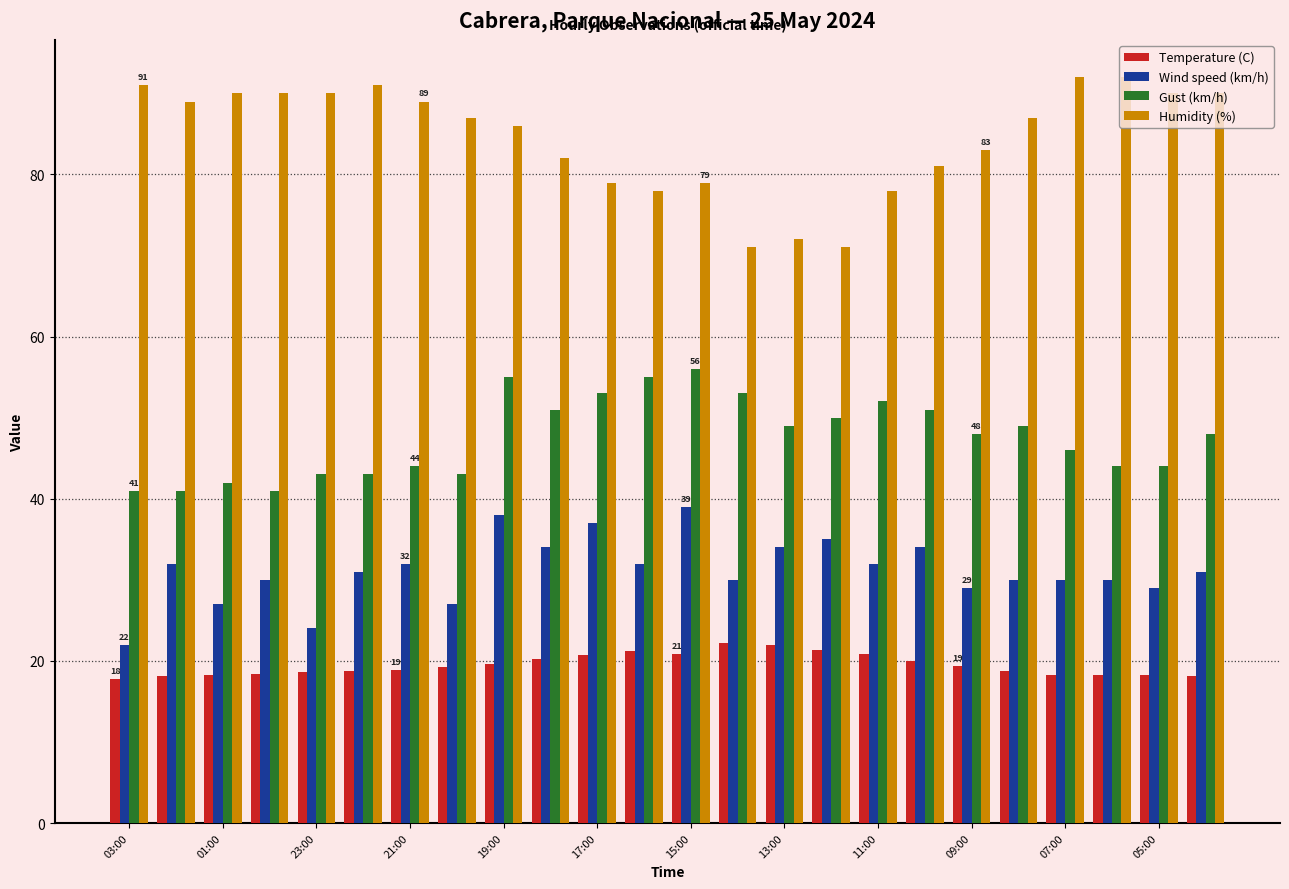

Rank the series by their maximum value, from lowest to highest.

Temperature (C), Wind speed (km/h), Gust (km/h), Humidity (%)